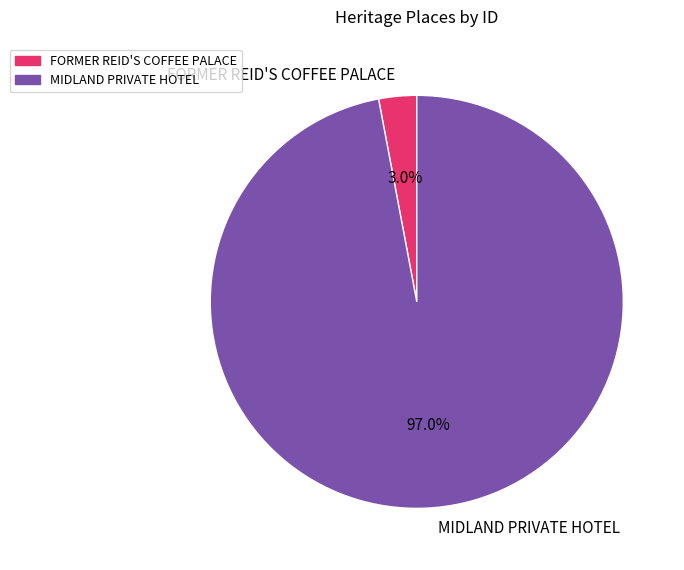

What portion of the pie excludes FORMER REID'S COFFEE PALACE?

97.0%